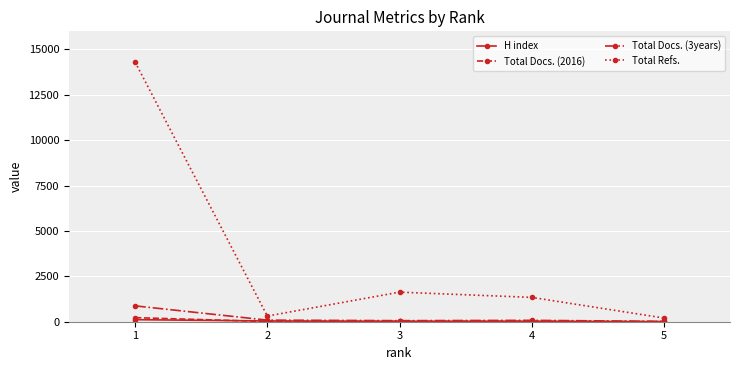

Between 1 and 2, which series saw the biggest shift?

Total Refs.